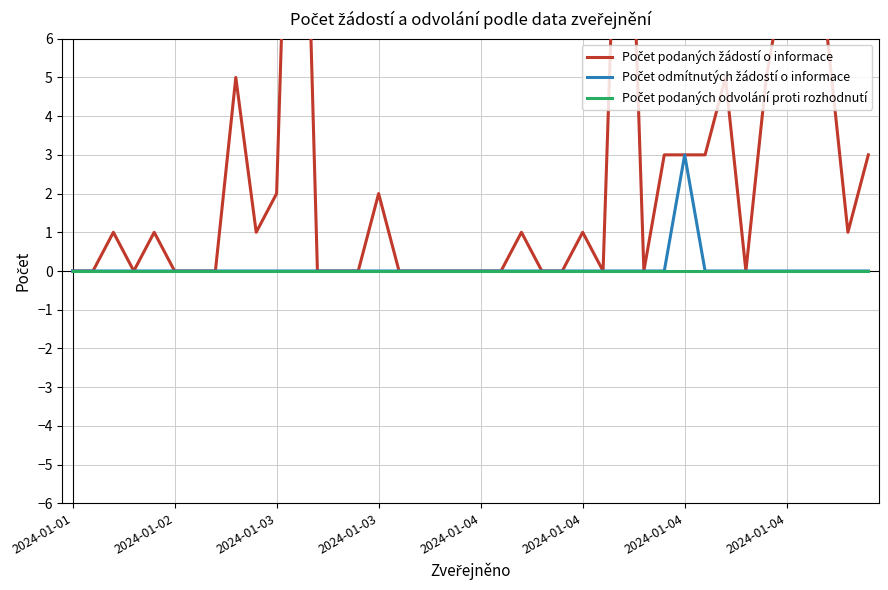

True or false: Počet podaných žádostí o informace has a value of 3 at 32.

False